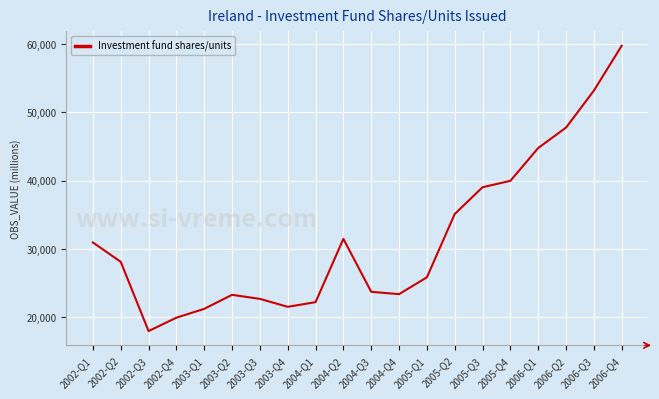

Which category has the lowest value across all series?

2002-Q3